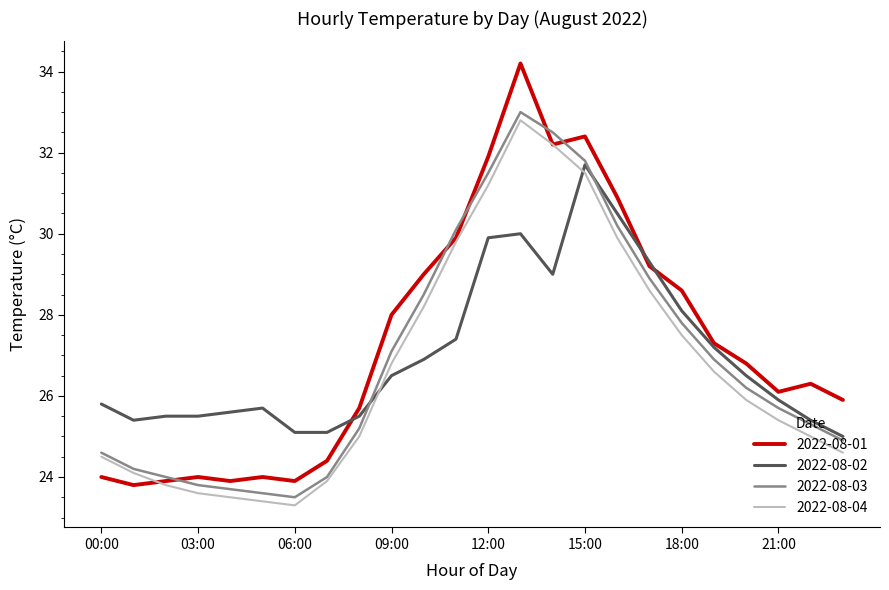

What is the greatest value displayed?

34.2